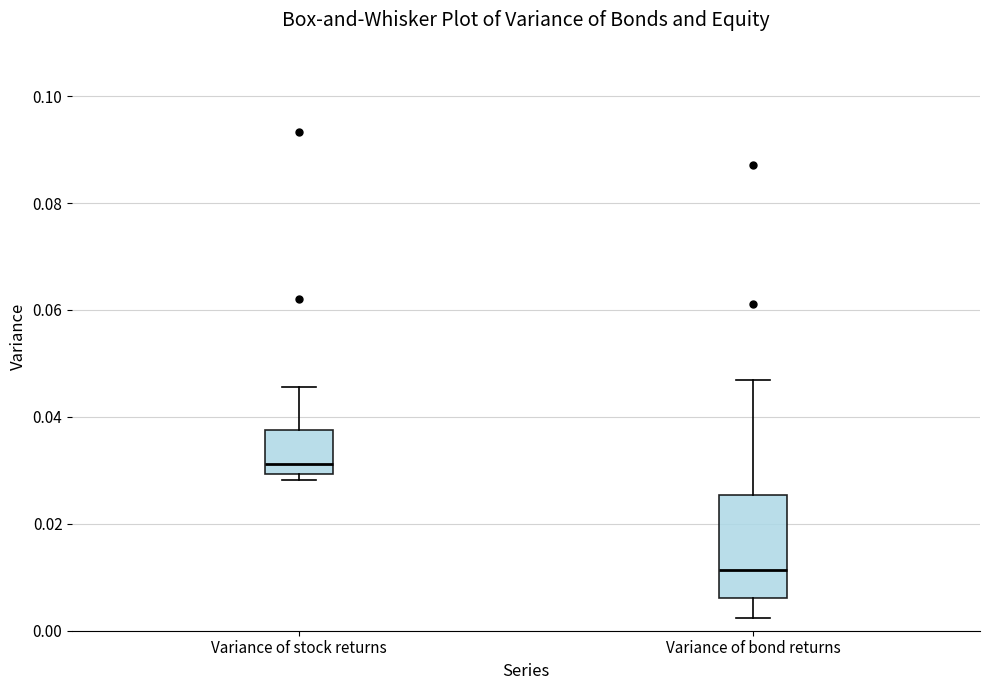

Where is the lower edge of the box for Variance of bond returns on the y-axis? The values are not printed on the chart, so give them approximately, as read against the axis.

0.006